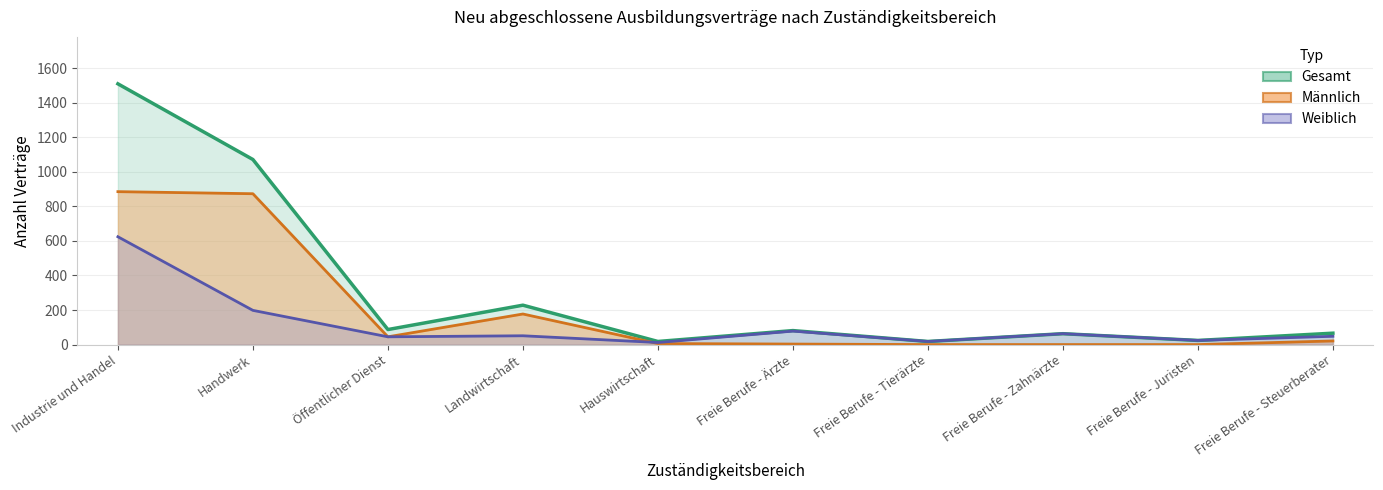

At which category is the sum across all series the highest?

Industrie und Handel